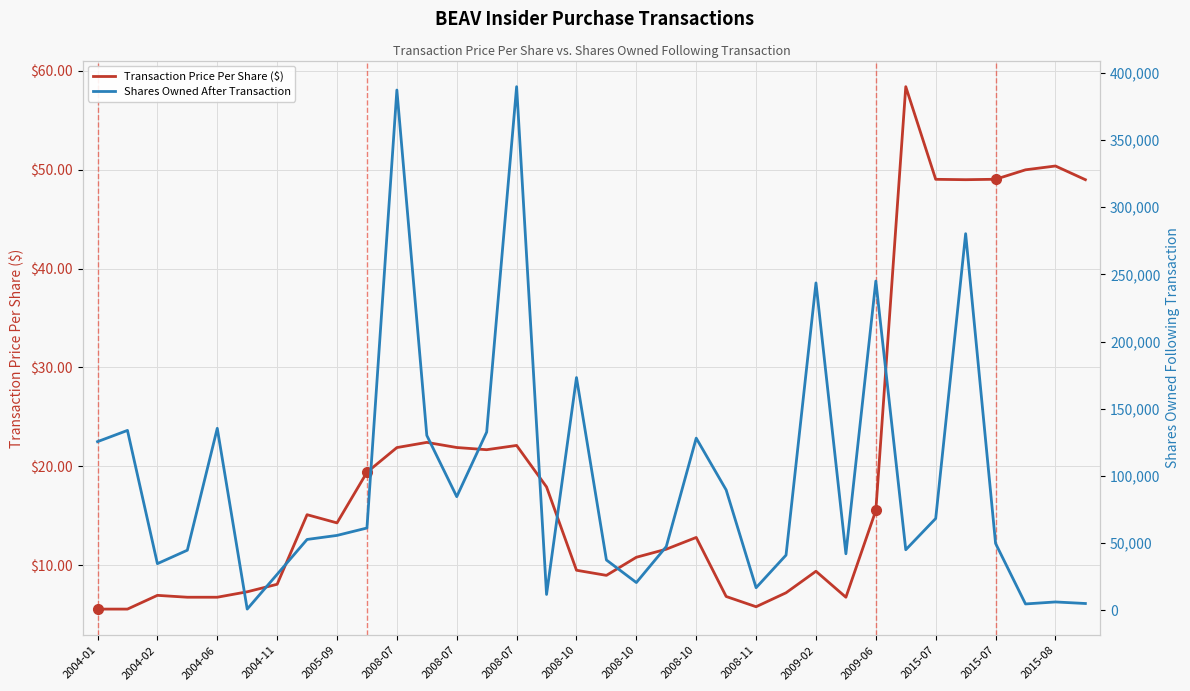

How many lines are shown in the chart?

2